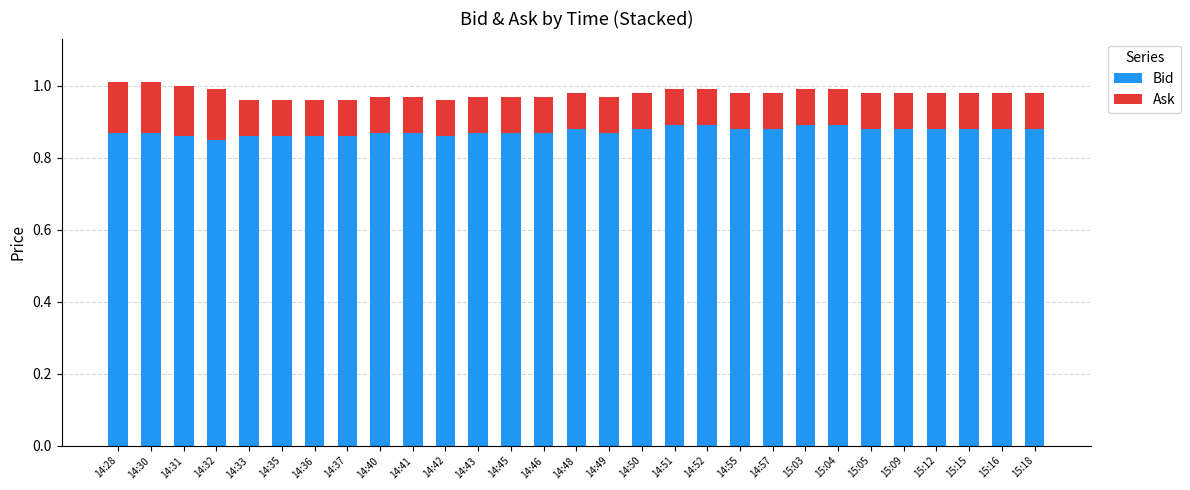

True or false: Bid has a value of 0.9 at 14:57.

True